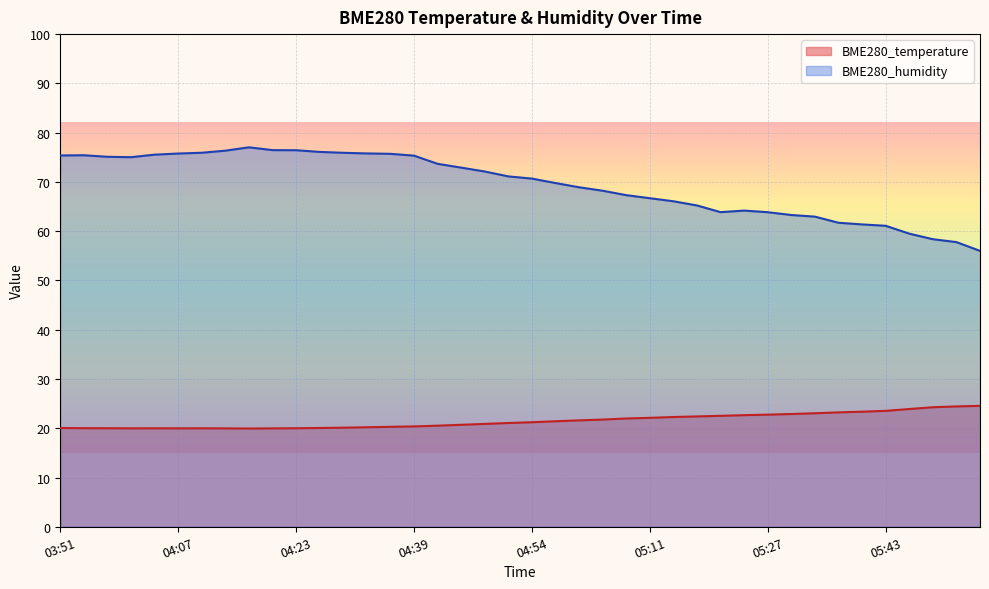

What position from the left is 04:36?

15